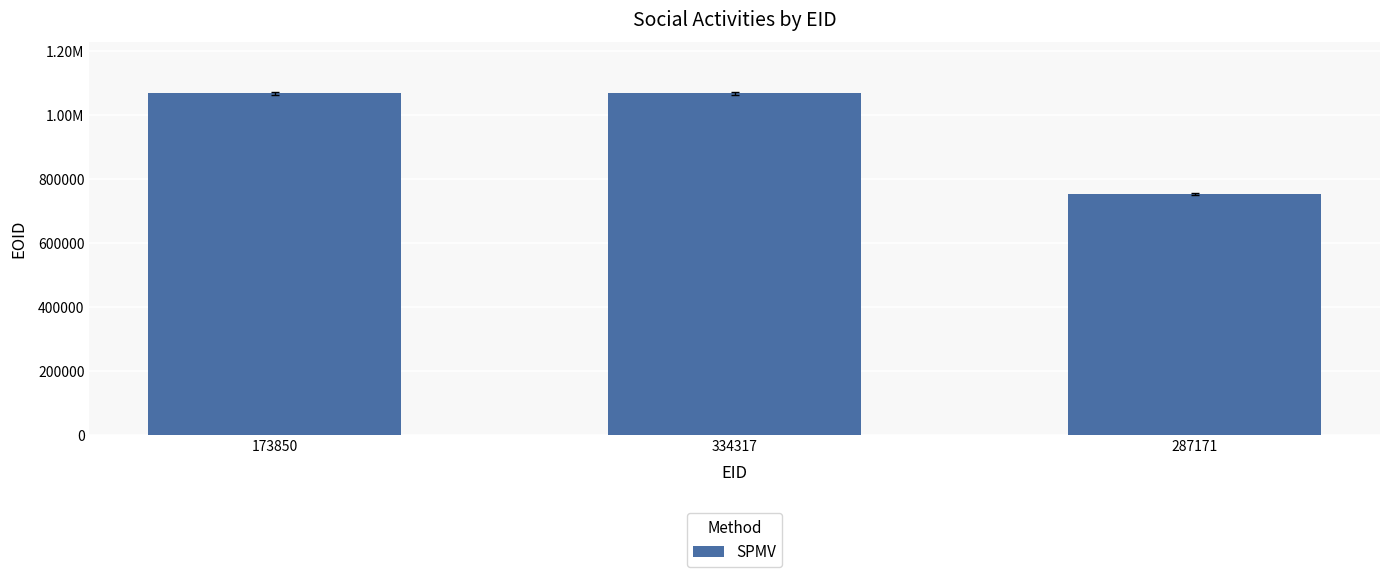

What is the sum of all values?

2885707